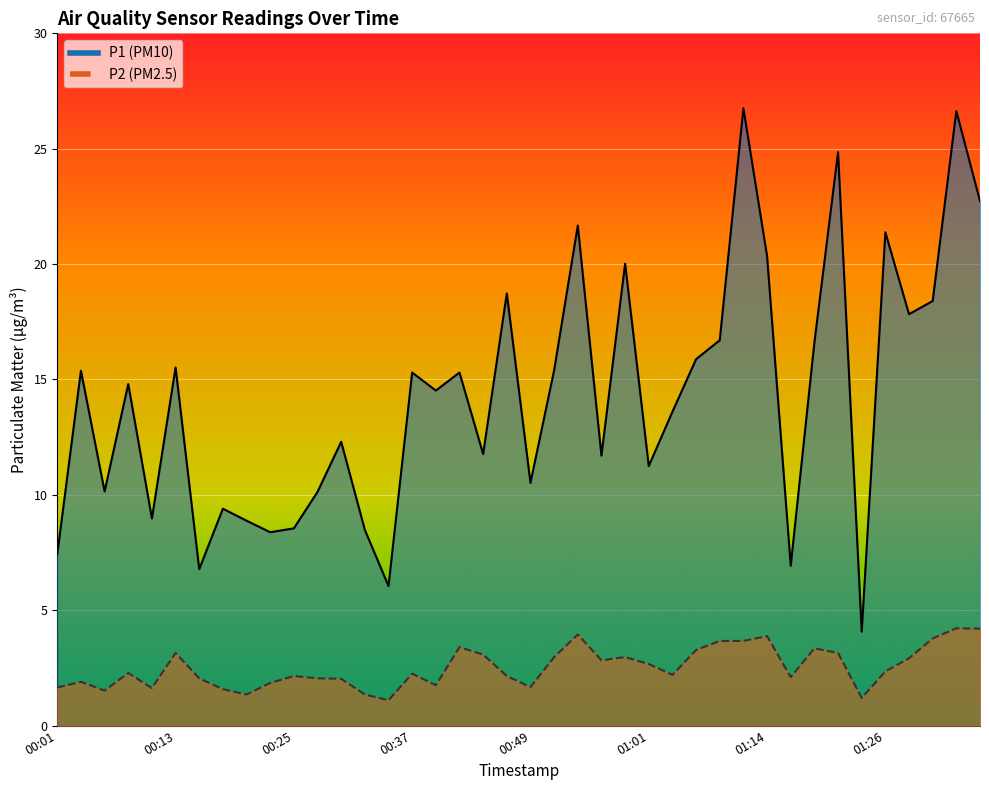

What is the difference between the second highest and minimum values in the P2 series?

3.1